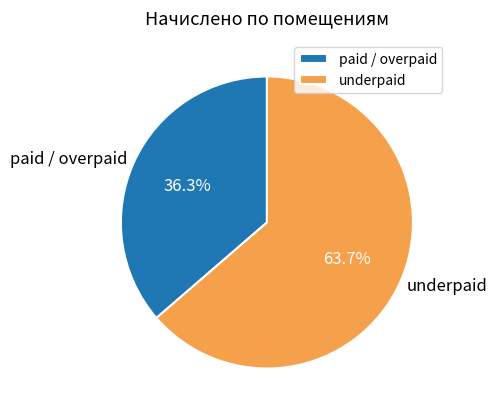

Combined, what portion of the pie is paid / overpaid and underpaid?

100.0%